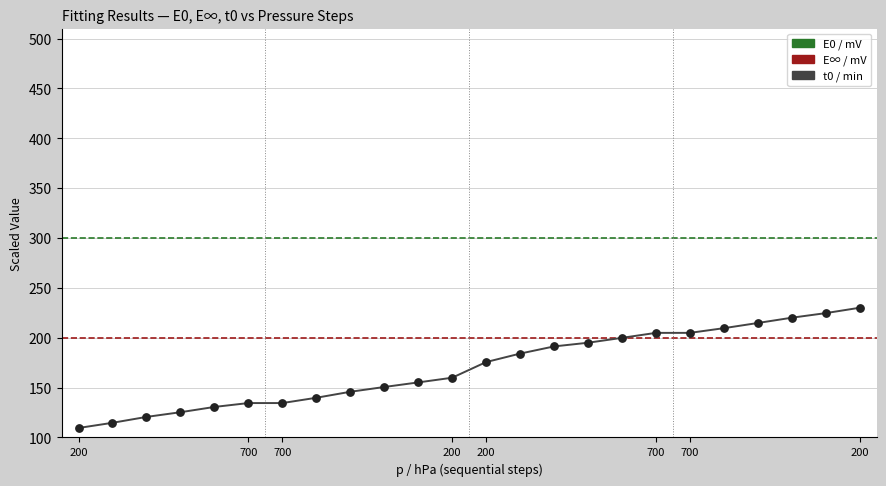

At how many categories does at least one series exceed 58?

24